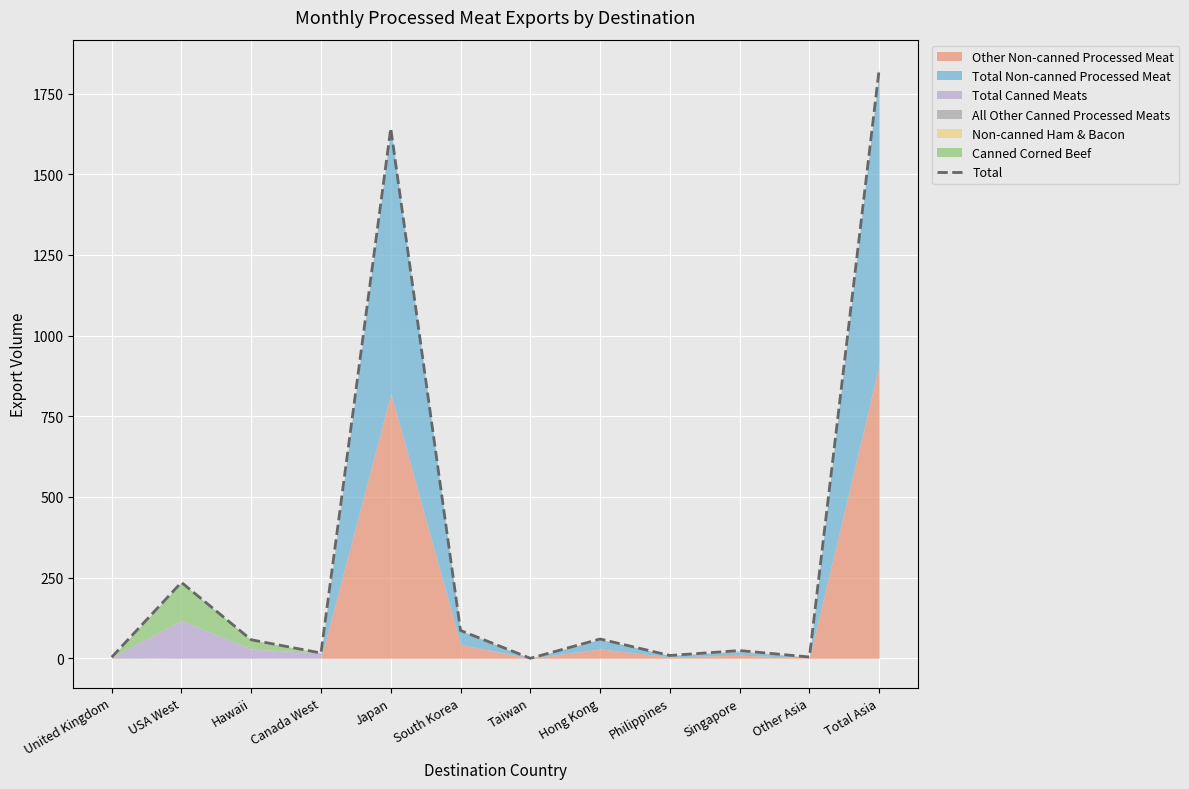

Reading right to left, transcribe all the data shown in this chart.

Total Asia=1825.5	Other Asia=4.0	Singapore=24.0	Philippines=8.8	Hong Kong=59.9	Taiwan=0.0	South Korea=86.3	Japan=1642.4	Canada West=16.4	Hawaii=57.4	USA West=235.3	United Kingdom=3.4